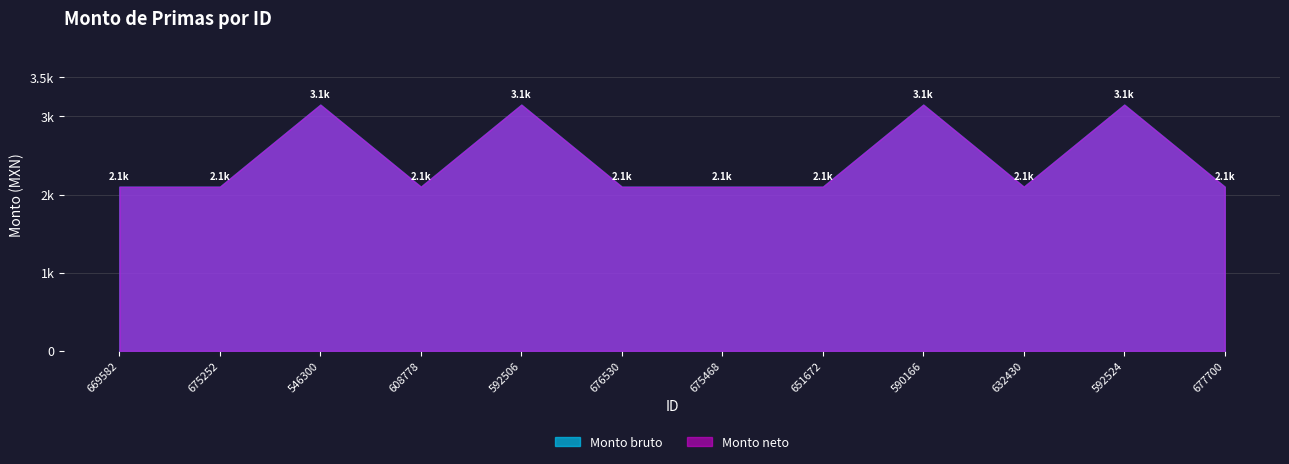

What is the lowest value of the Monto bruto series?

2100